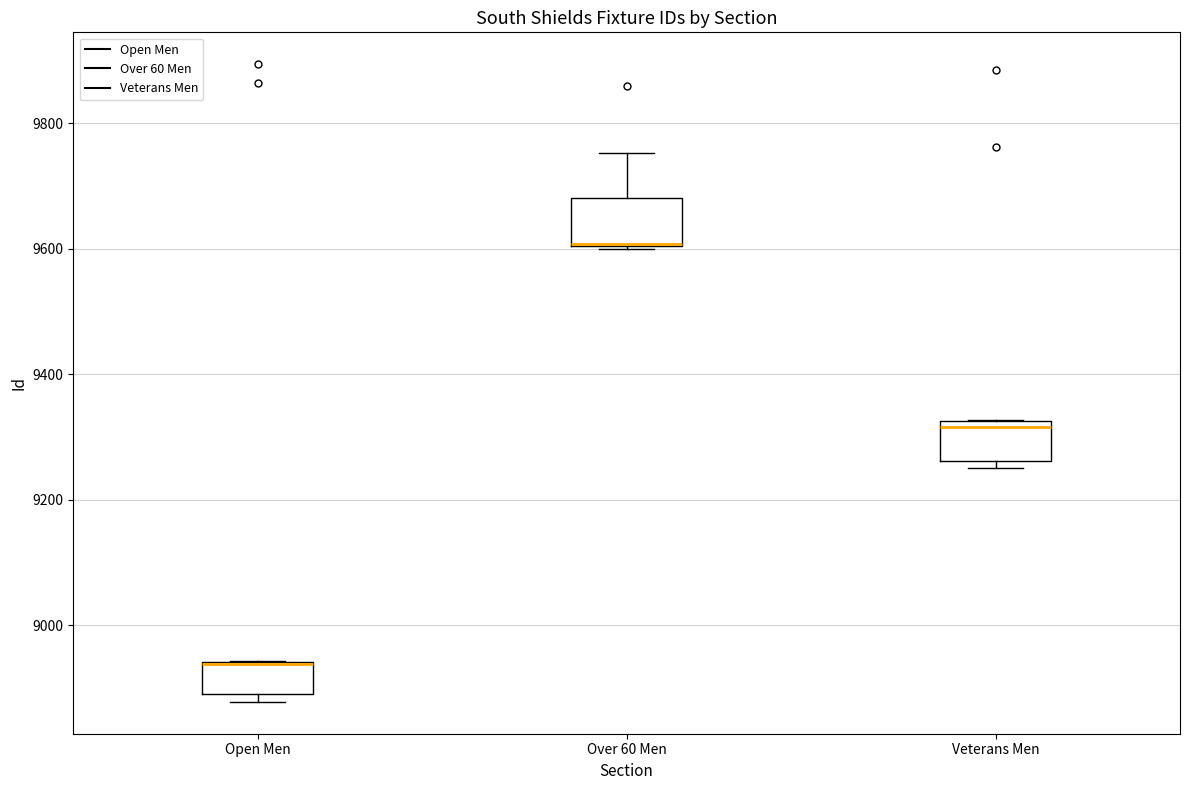

Reading left to right, transcribe this box plot: for each box, give where its median line is, the range the box spans, and where its two whiskers end, as read against the y-axis. The values are not printed on the chart, so give them approximately, as read against the axis.

Open Men: median 8940 (drawn on the box's upper edge), box 8900 to 8940, whiskers 8880 to 8940
Over 60 Men: median 9600 (drawn on the box's lower edge), box 9600 to 9680, whiskers 9600 to 9760
Veterans Men: median 9320 (just below the box's upper edge), box 9260 to 9320, whiskers 9260 (just below the box's lower edge) to 9320